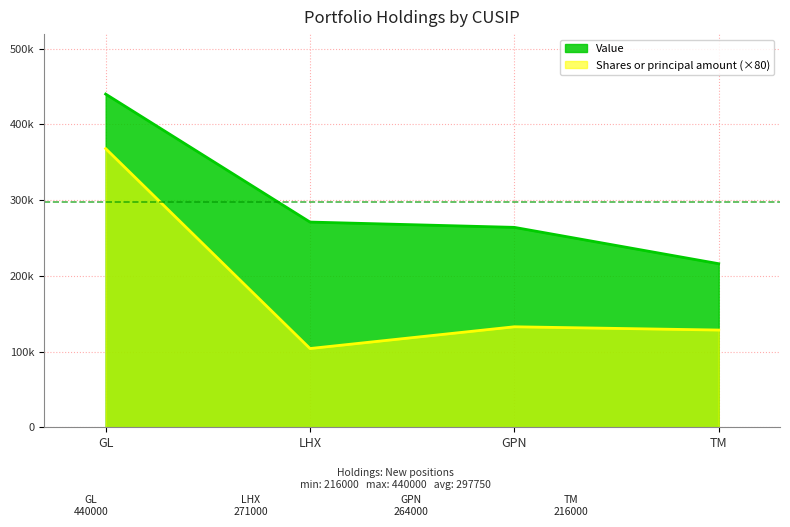

True or false: Shares or principal amount and Value intersect in this chart.

False